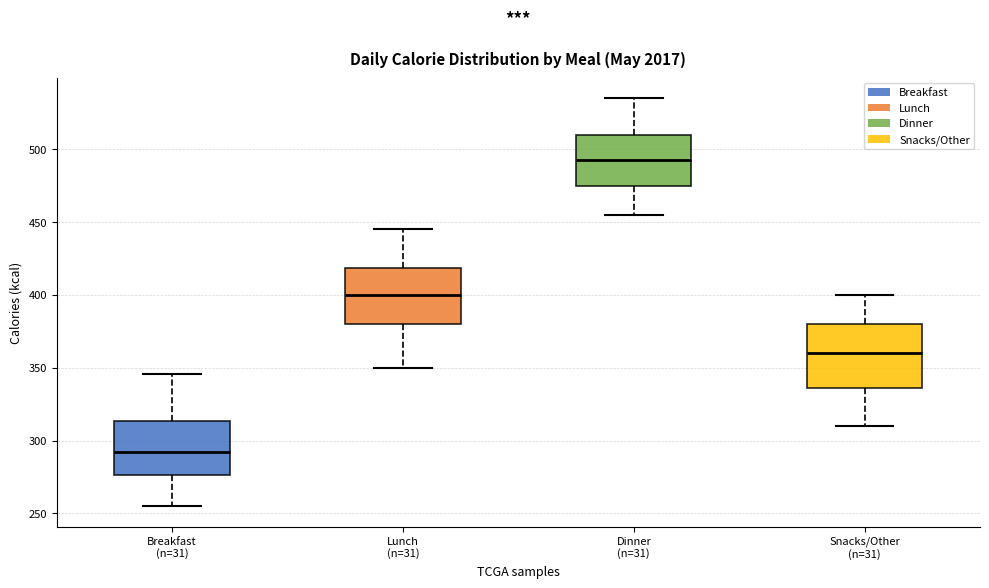

Where does the upper whisker of the box for Breakfast (n=31) end on the y-axis? The values are not printed on the chart, so give them approximately, as read against the axis.

345